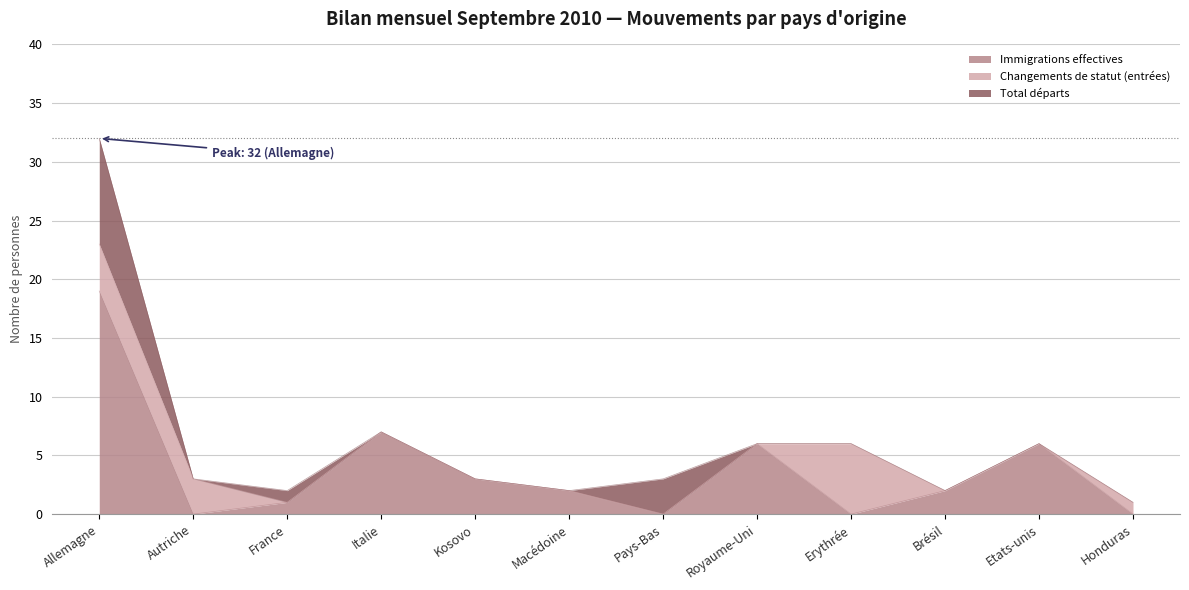

Which category has the highest value in the Immigrations effectives series?

Allemagne